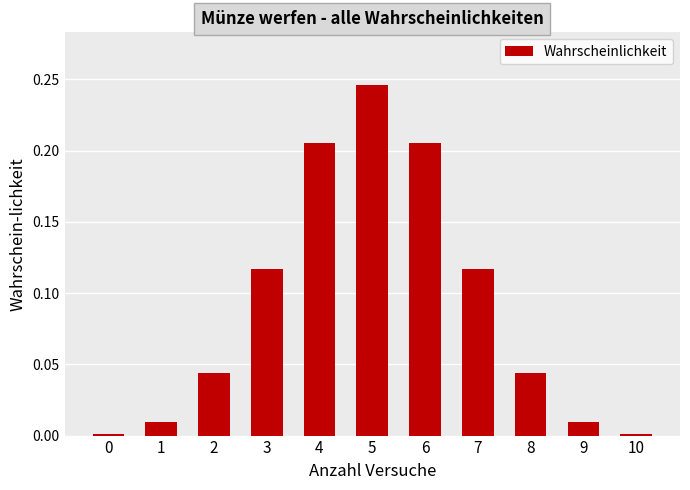

Are the bars horizontal?

No